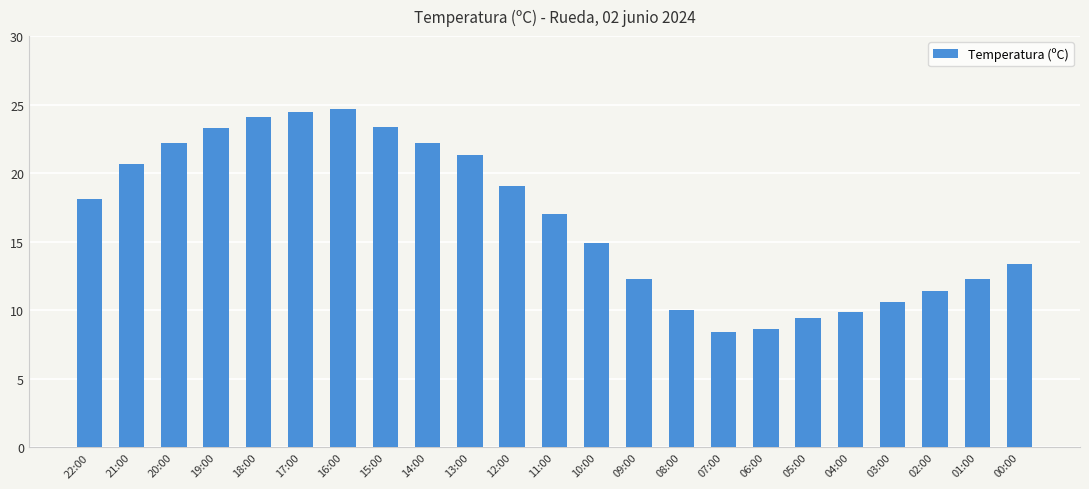

What is the sum of all values?

381.8